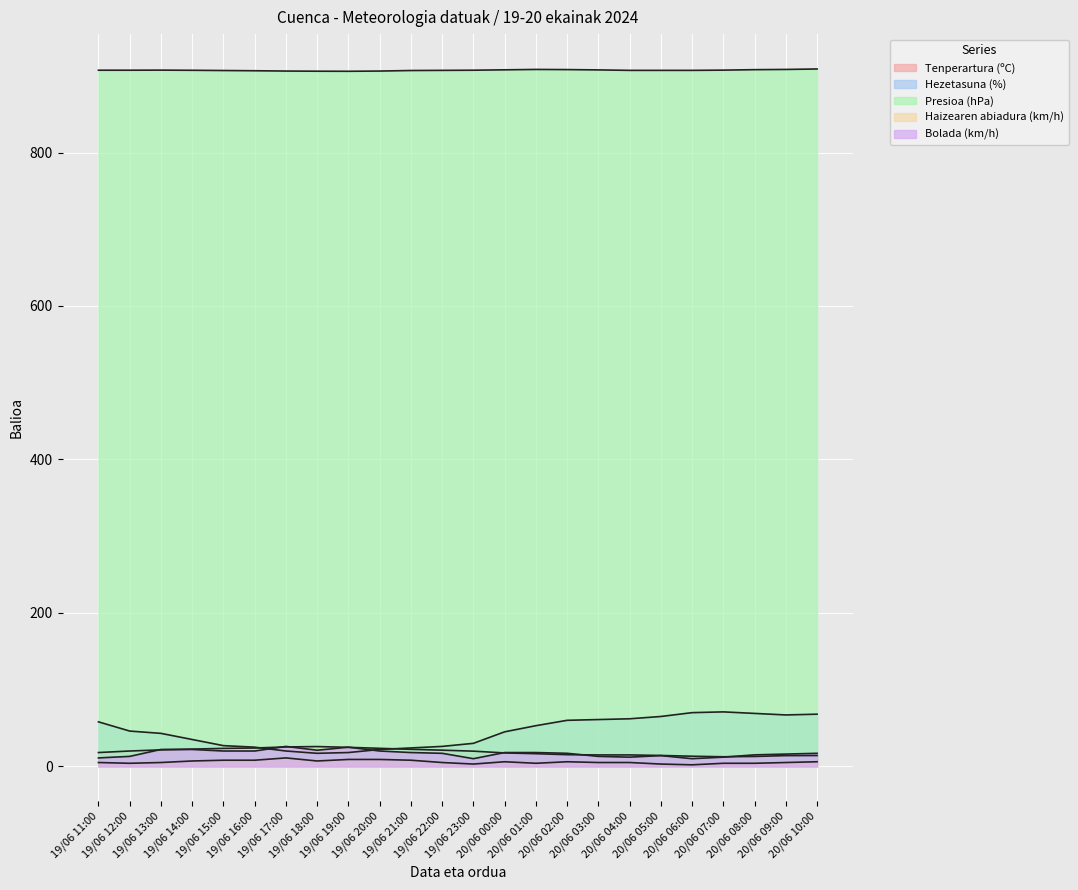

The value of Bolada (km/h) at 20/06 00:00 is 18.0. True or false?

True